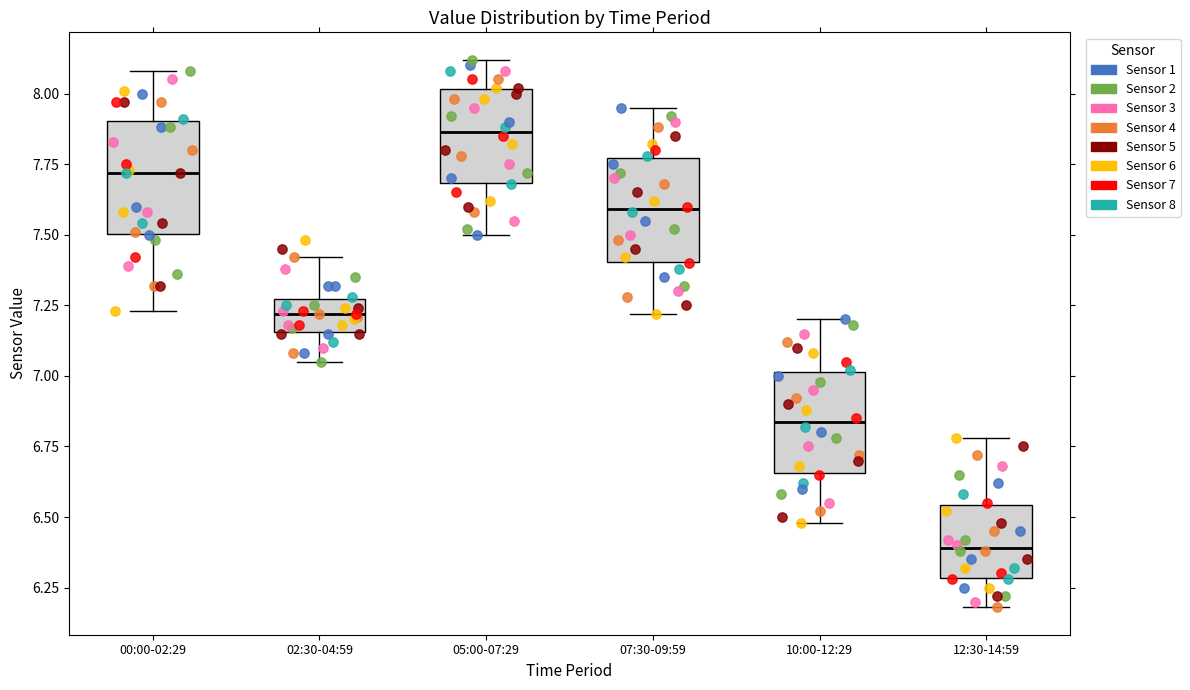

Where does the lower whisker of the box for 07:30-09:59 end on the y-axis? The values are not printed on the chart, so give them approximately, as read against the axis.

7.20